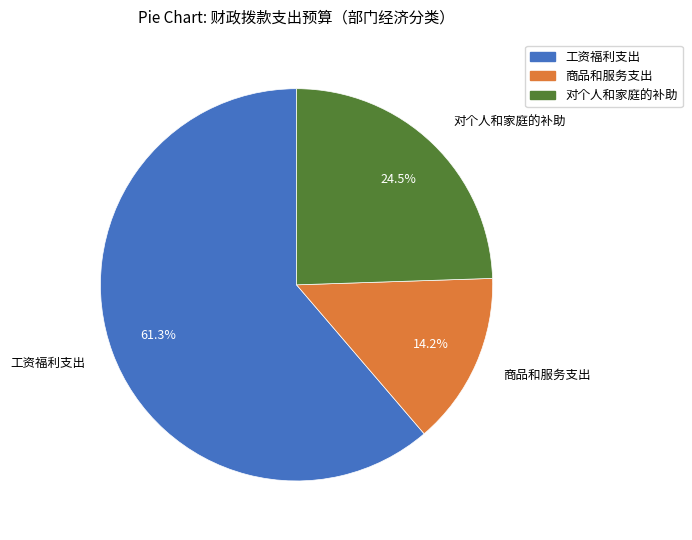

How many slices are in this pie chart?

3